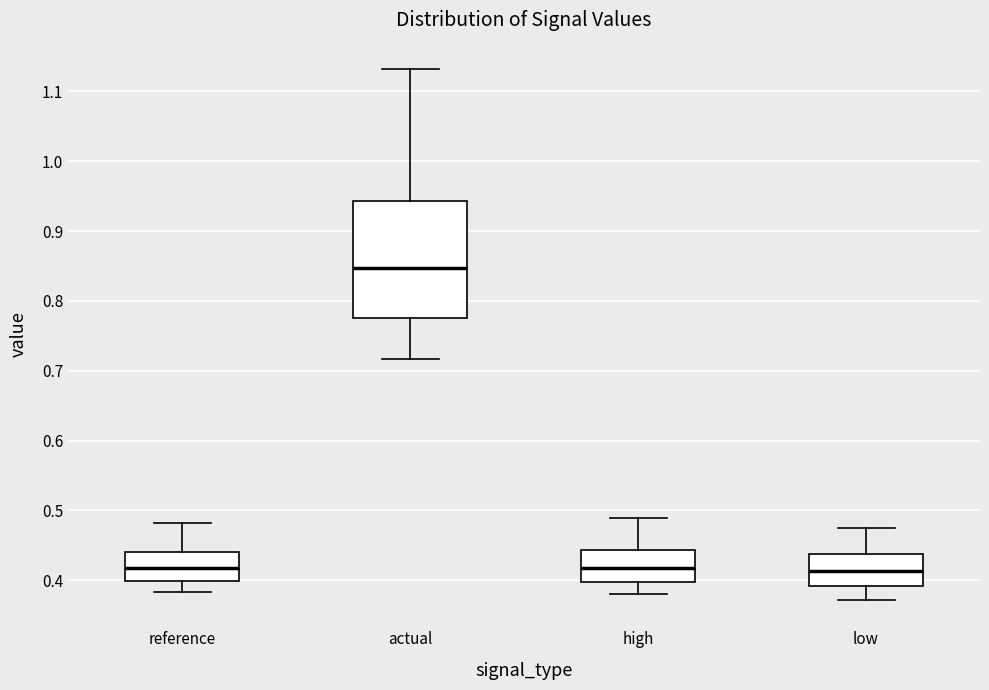

Reading left to right, transcribe this box plot: for each box, give where its median line is, the range the box spans, and where its two whiskers end, as read against the y-axis. The values are not printed on the chart, so give them approximately, as read against the axis.

reference: median 0.42, box 0.40 to 0.44, whiskers 0.38 to 0.48
actual: median 0.85, box 0.78 to 0.94, whiskers 0.72 to 1.13
high: median 0.42, box 0.40 to 0.44, whiskers 0.38 to 0.49
low: median 0.41, box 0.39 to 0.44, whiskers 0.37 to 0.47